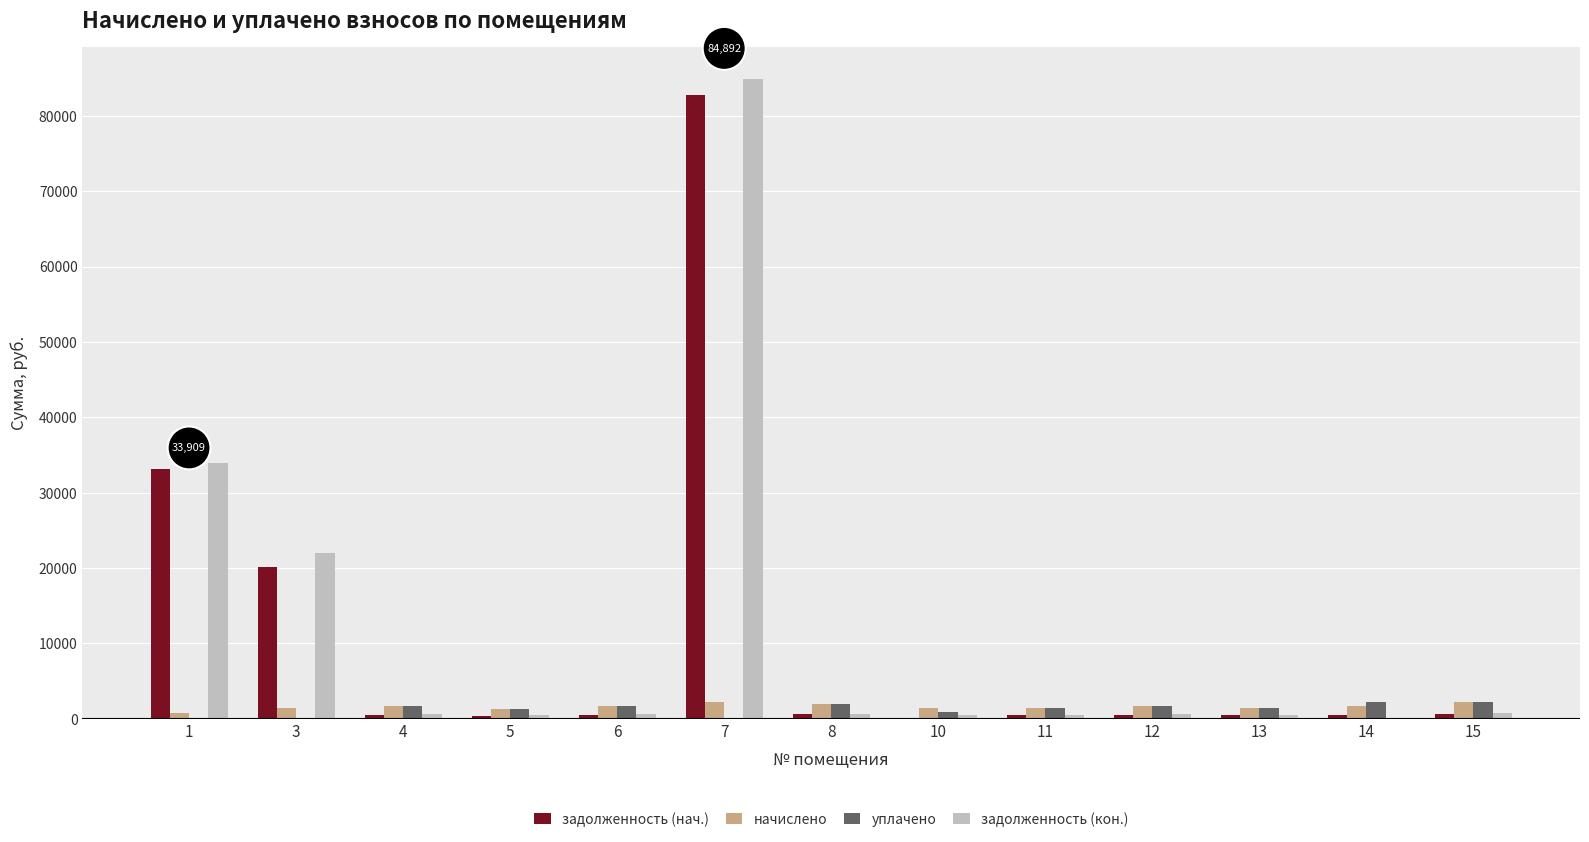

How many groups of bars are there?

13